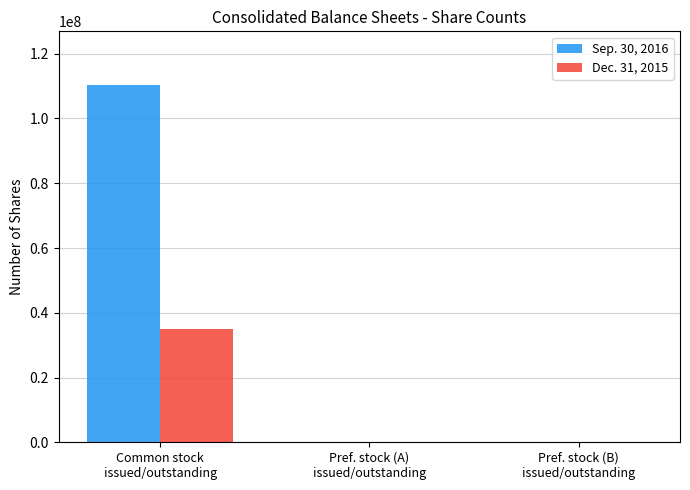

What is the maximum value shown in the chart?

110366413